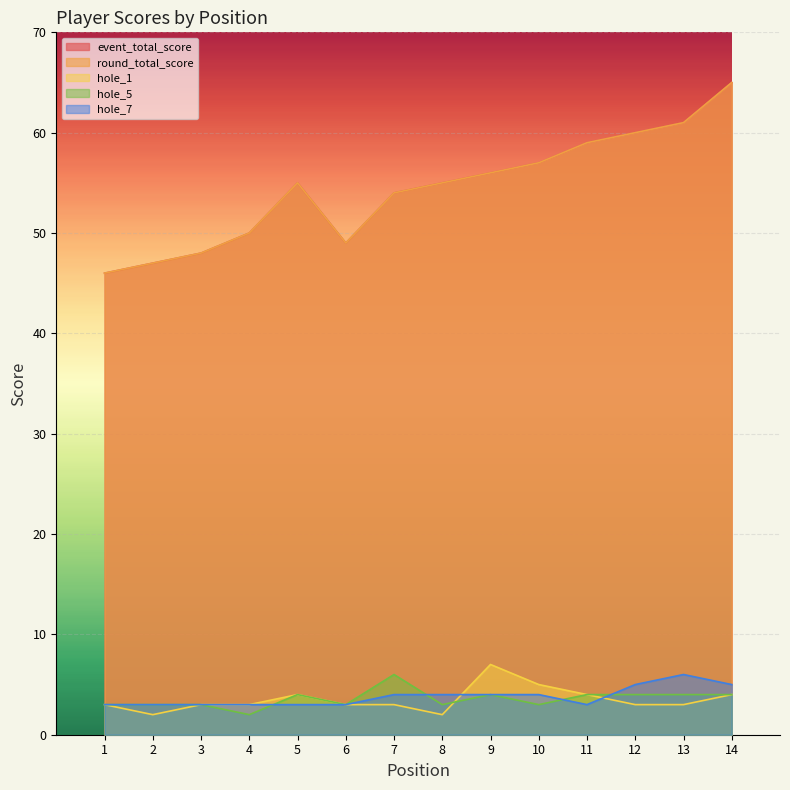

What is the value of the hole_1 point at the 3rd from the left?

3